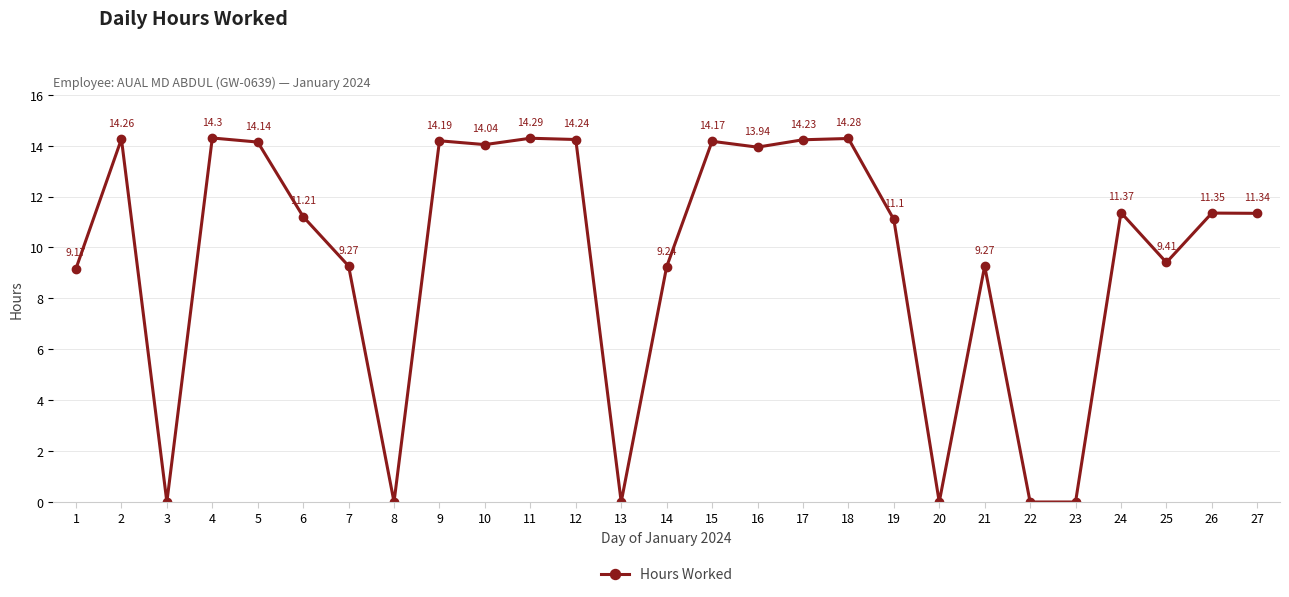

Does the chart have visible grid lines?

Yes